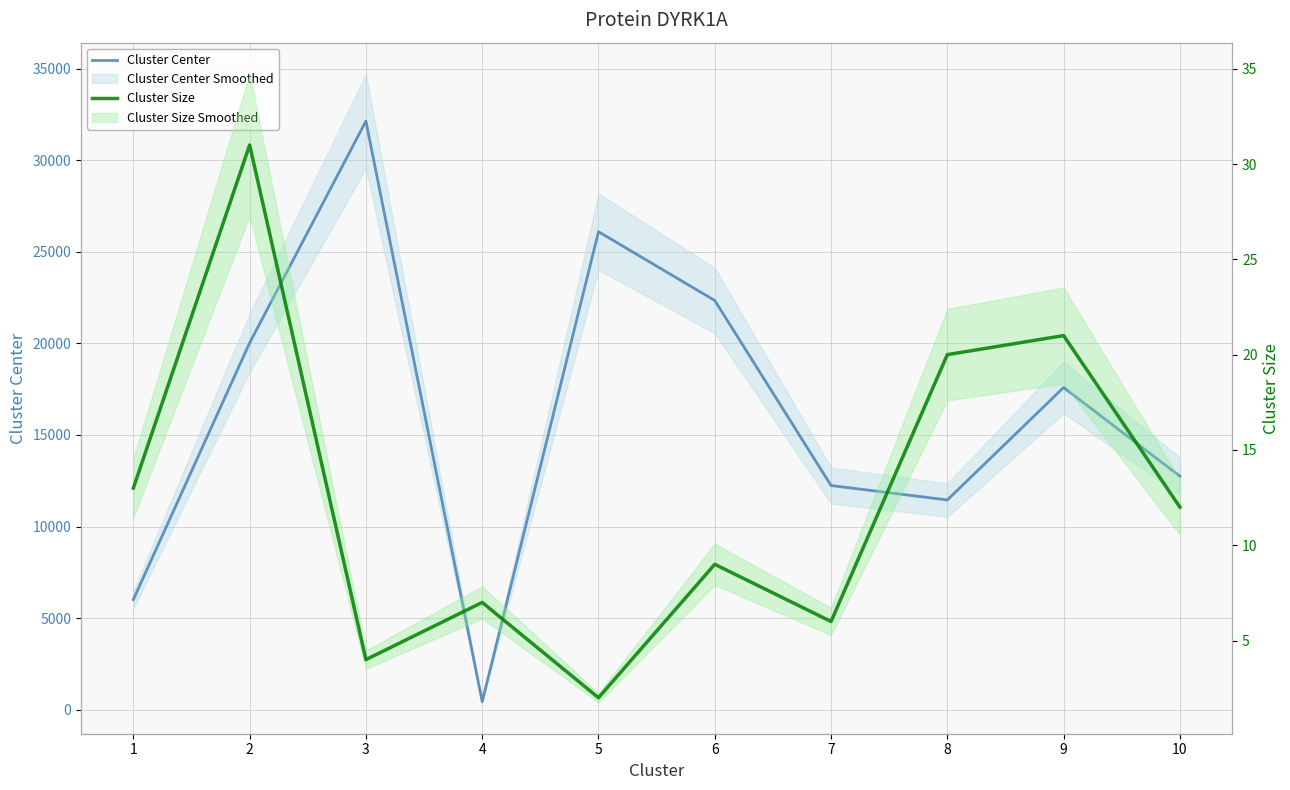

Does the chart display data point markers on the line(s)?

No